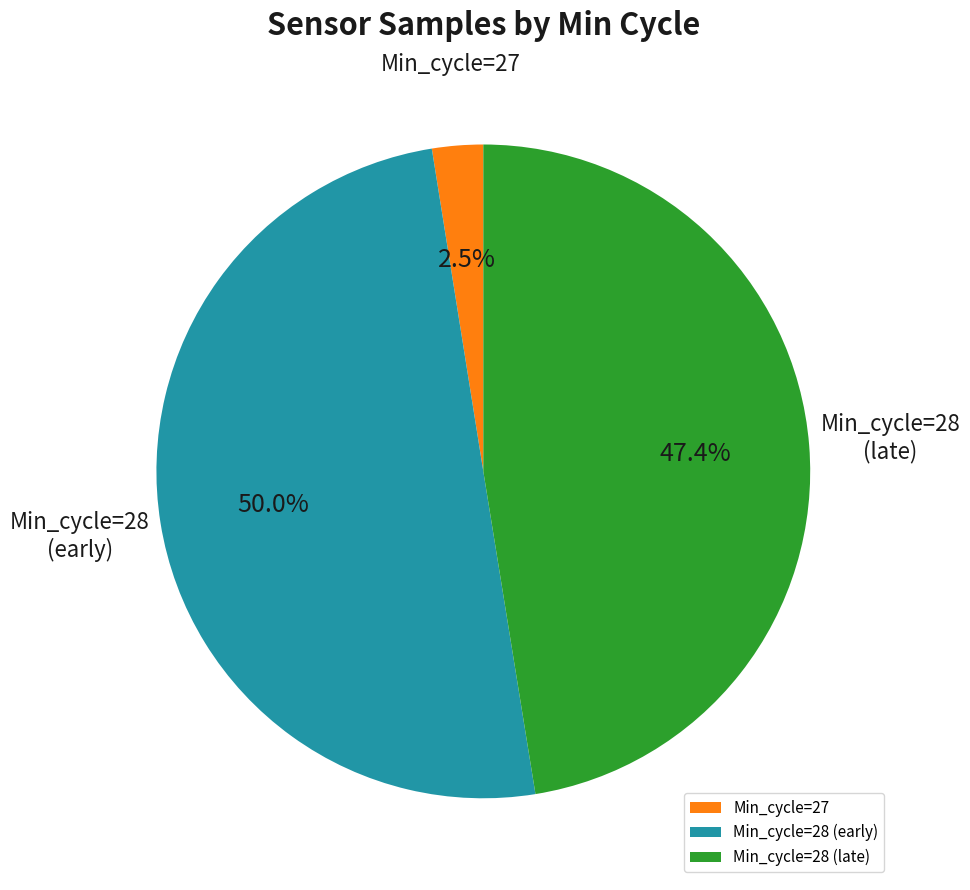

Count the number of slices in the pie.

3